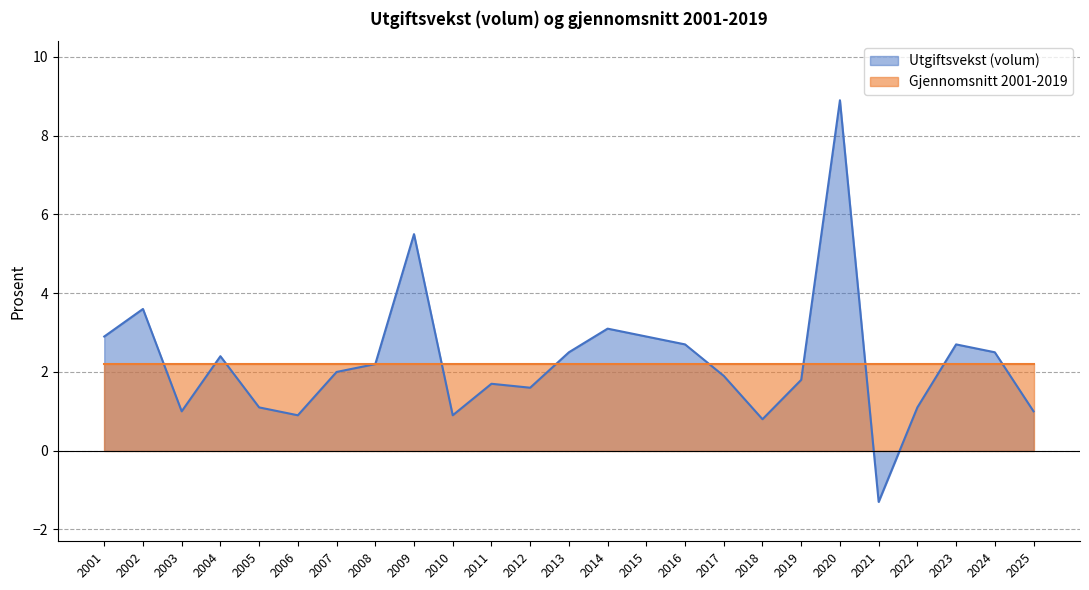

What is the minimum value shown in the chart?

-1.3